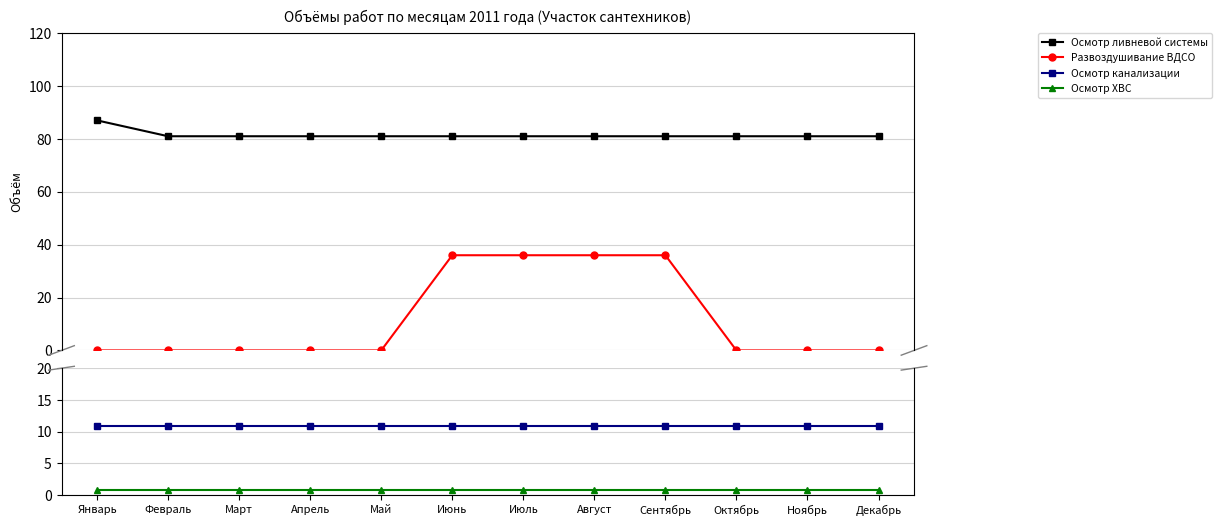

Reading right to left, what are all the values shown in this chart?

Осмотр ливневой системы: Декабрь=81.0	Ноябрь=81.0	Октябрь=81.0	Сентябрь=81.0	Август=81.0	Июль=81.0	Июнь=81.0	Май=81.0	Апрель=81.0	Март=81.0	Февраль=81.0	Январь=87.0
Развоздушивание ВДСО: Декабрь=0.0	Ноябрь=0.0	Октябрь=0.0	Сентябрь=36.0	Август=36.0	Июль=36.0	Июнь=36.0	Май=0.0	Апрель=0.0	Март=0.0	Февраль=0.0	Январь=0.0
Осмотр канализации: Декабрь=10.9	Ноябрь=10.9	Октябрь=10.9	Сентябрь=10.9	Август=10.9	Июль=10.9	Июнь=10.9	Май=10.9	Апрель=10.9	Март=10.9	Февраль=10.9	Январь=10.9
Осмотр ХВС: Декабрь=0.9	Ноябрь=0.9	Октябрь=0.9	Сентябрь=0.9	Август=0.9	Июль=0.9	Июнь=0.9	Май=0.9	Апрель=0.9	Март=0.9	Февраль=0.9	Январь=0.9